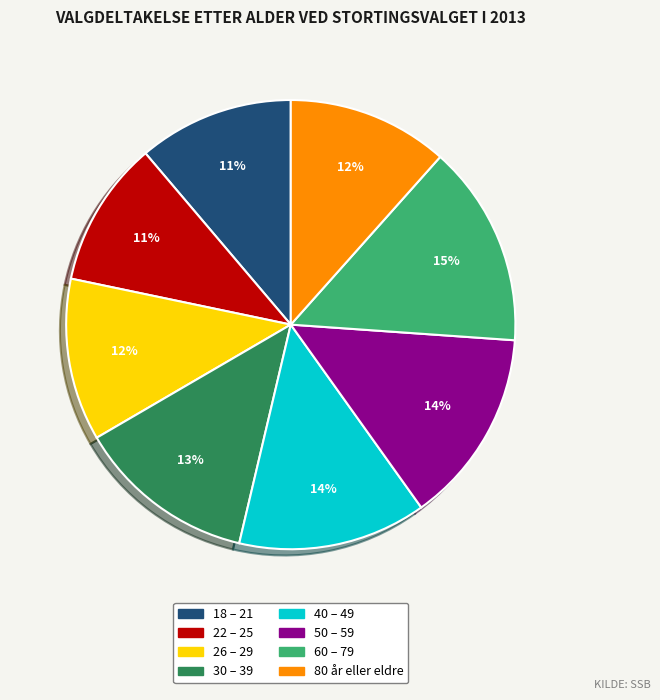

Between 50 – 59 and 30 – 39, which is larger?

50 – 59